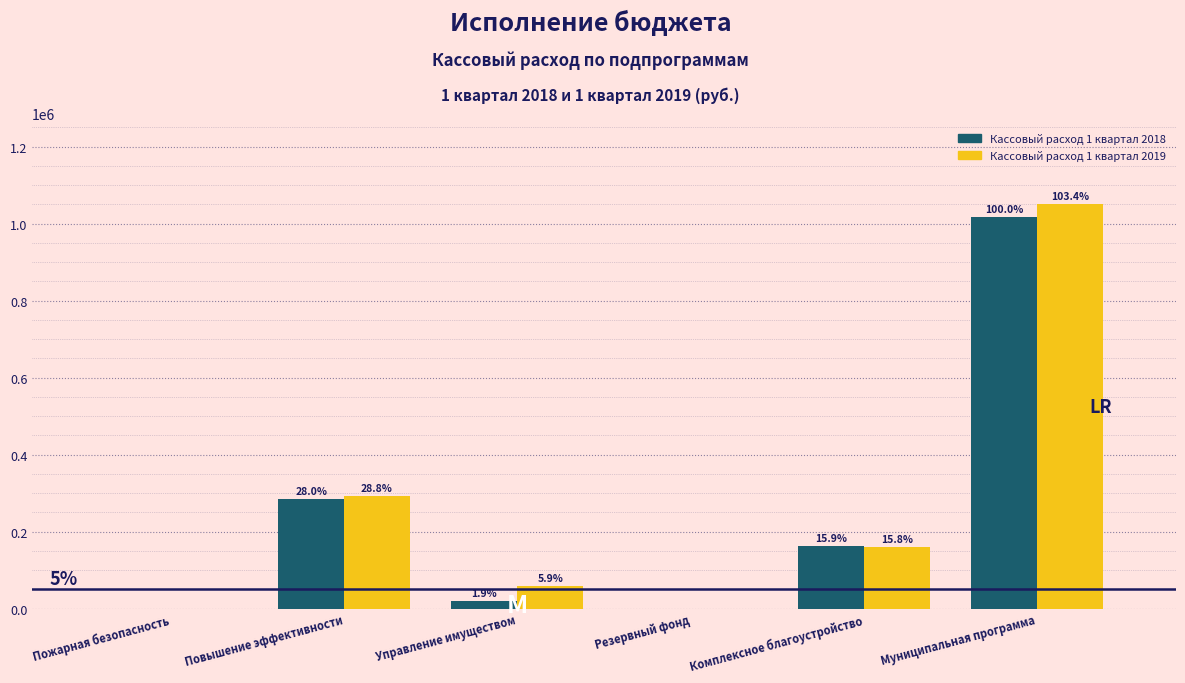

Which series has the largest range (max minus min)?

Кассовый расход 1 квартал 2019